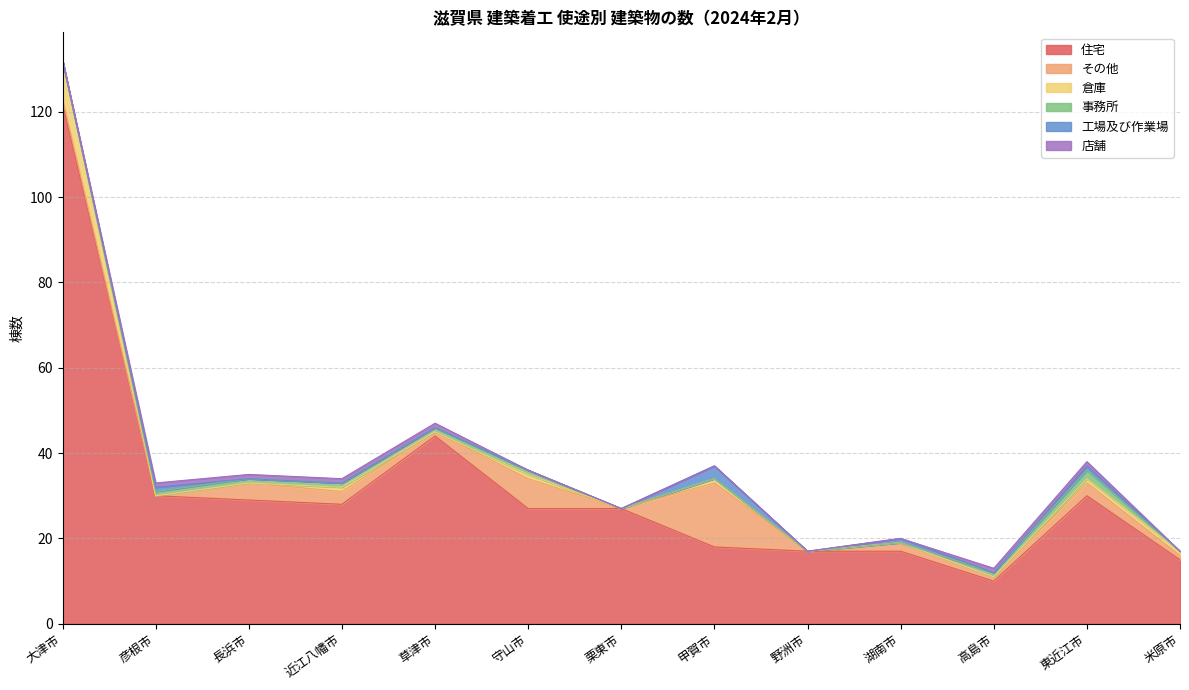

Does the chart have visible grid lines?

Yes